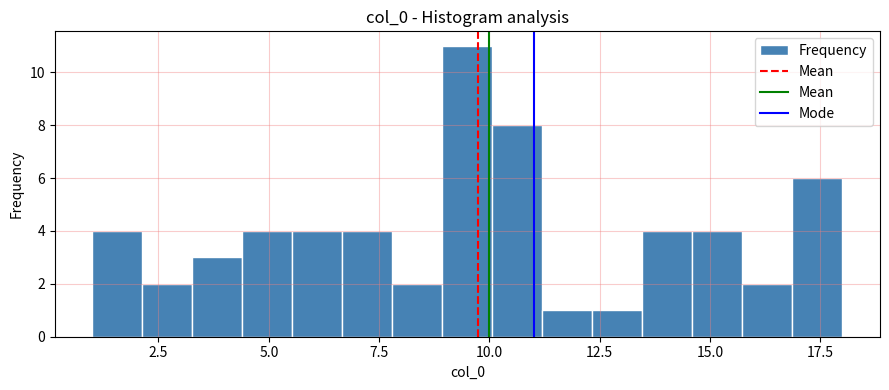

Read against the x-axis, roughly where is the centre of the tallest bar?

9.5